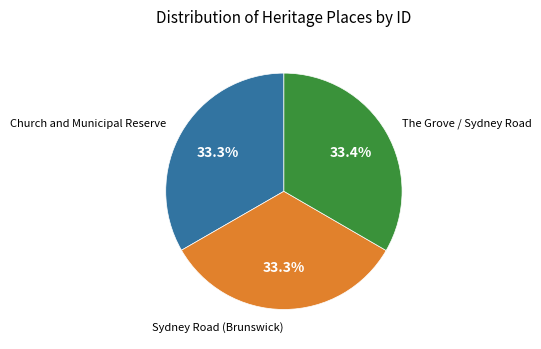

Is there any slice that represents more than half of the pie?

No